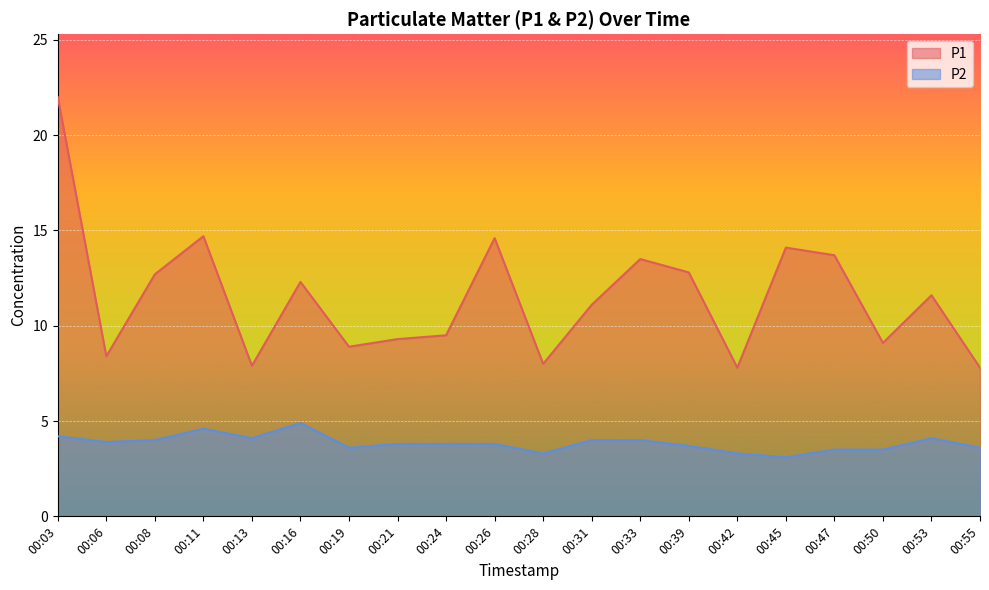

At how many categories does at least one series exceed 4?

20